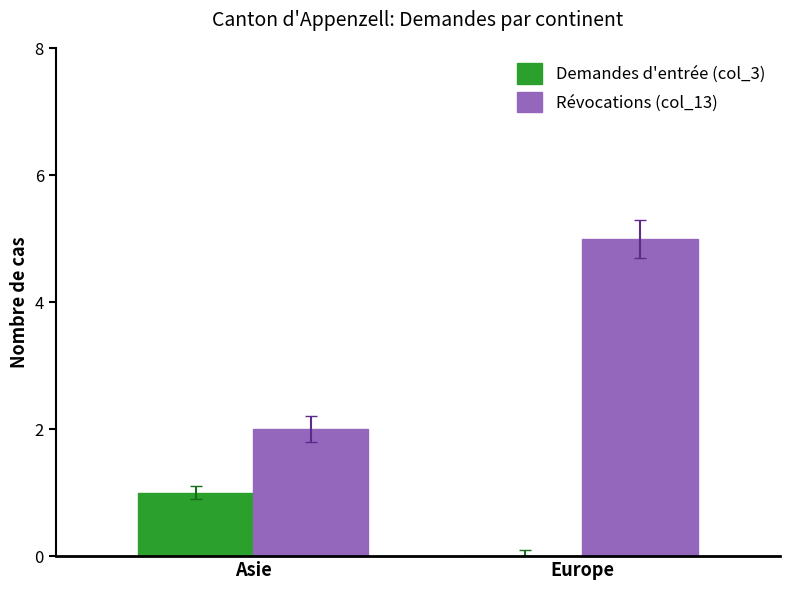

What are all the series names shown in the legend?

Demandes d'entrée (col_3), Révocations (col_13)